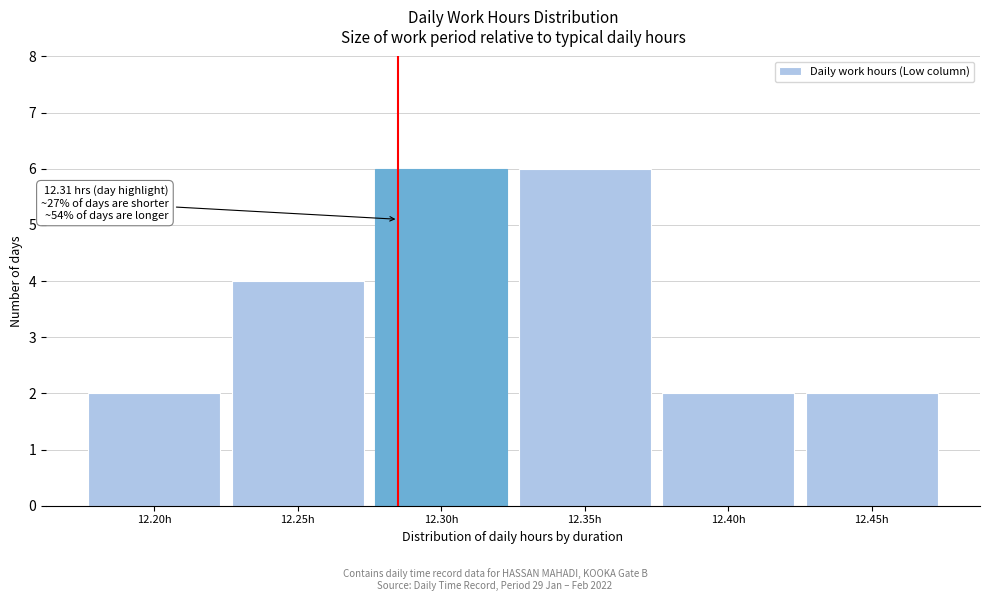

Reading left to right, transcribe all the data shown in this chart.

2	4	6	6	2	2